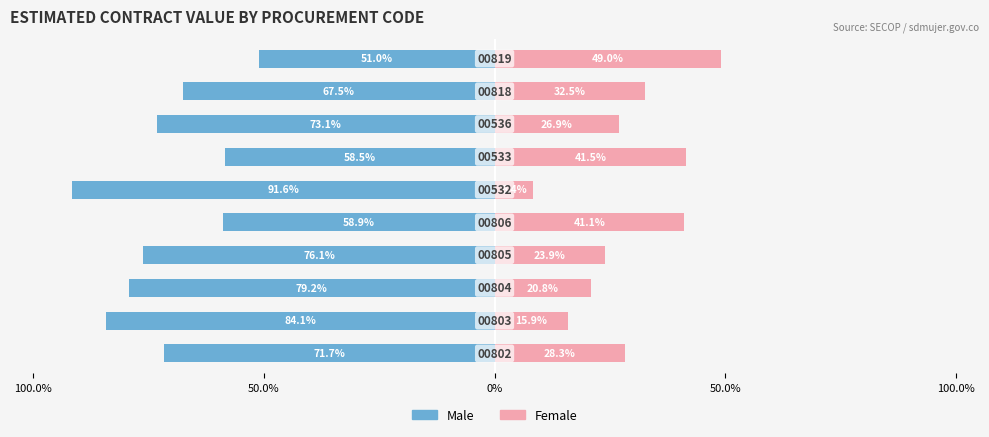

The Male series shows -16.6 at 100.0%. True or false?

False